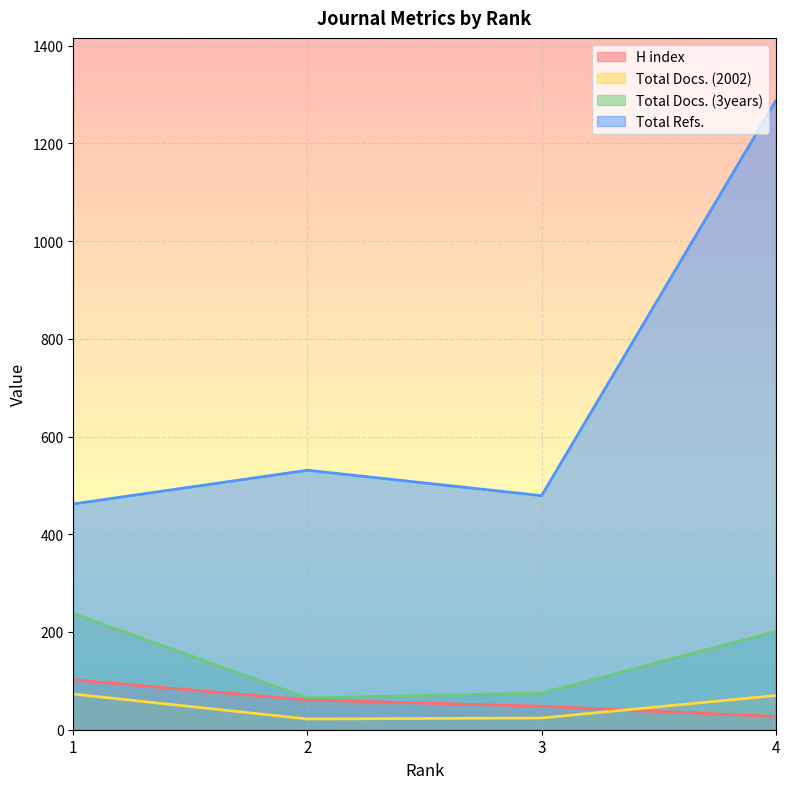

True or false: Total Refs. and H index cross at least once.

False